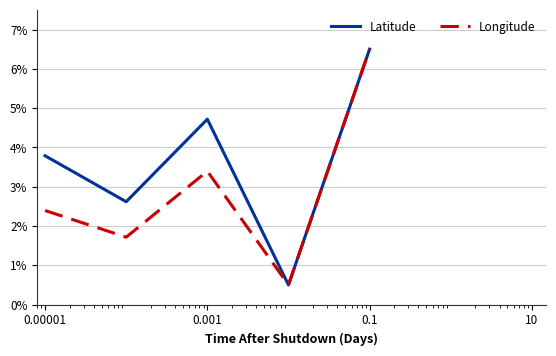

Which series has the largest total across all categories?

Latitude